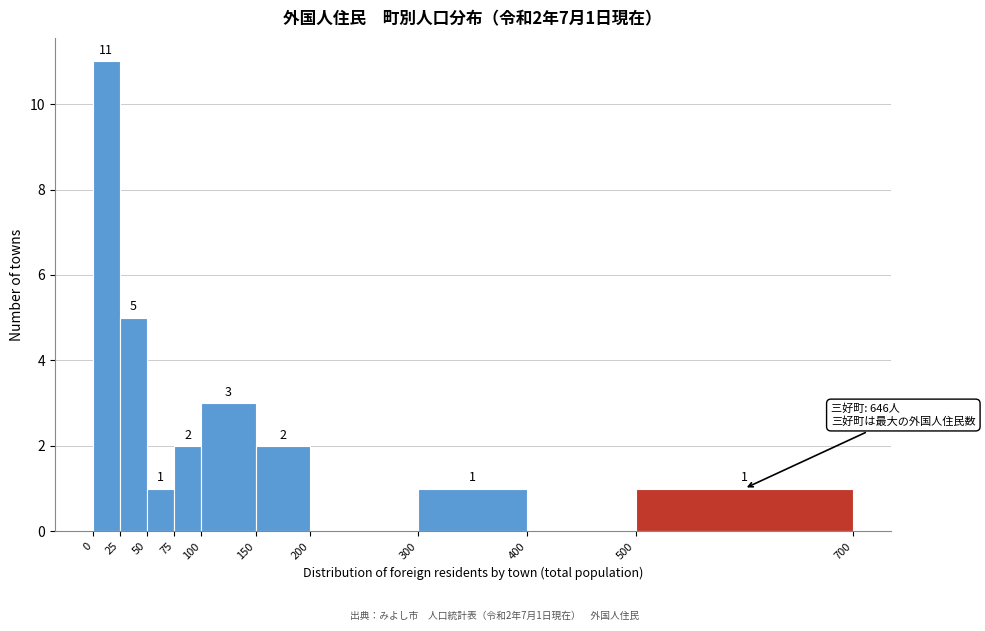

Over which range of the x-axis is the bar tallest?

0 to 25